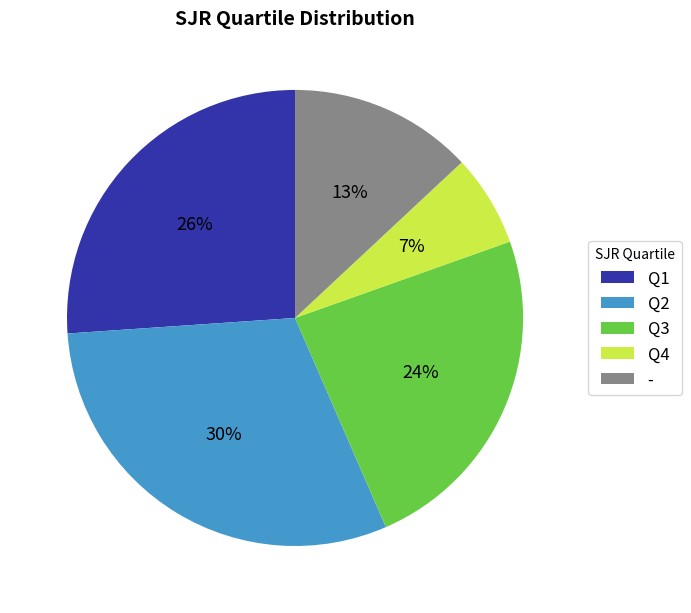

What percentage is the - slice, to the nearest percent?

13%